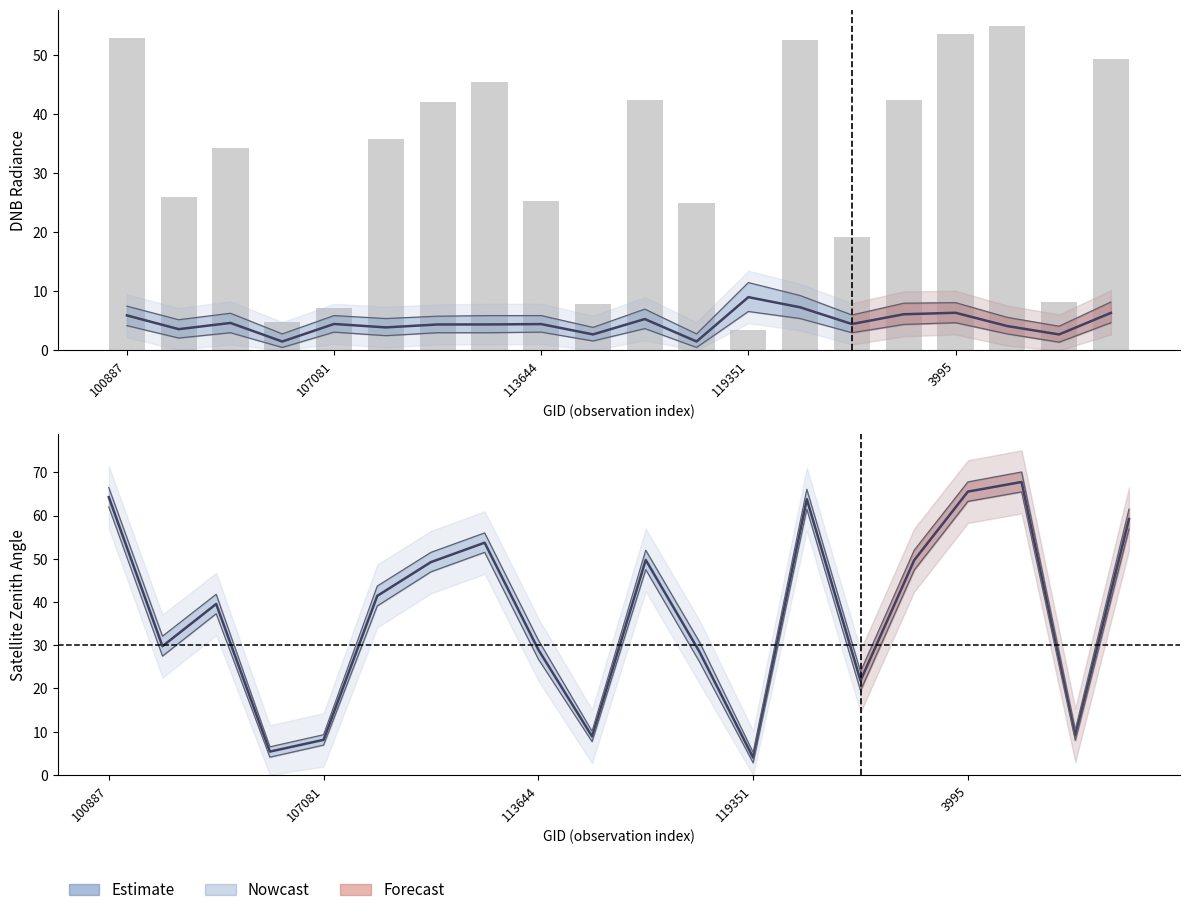

Where does the scan_angle series first go above 35?

100887